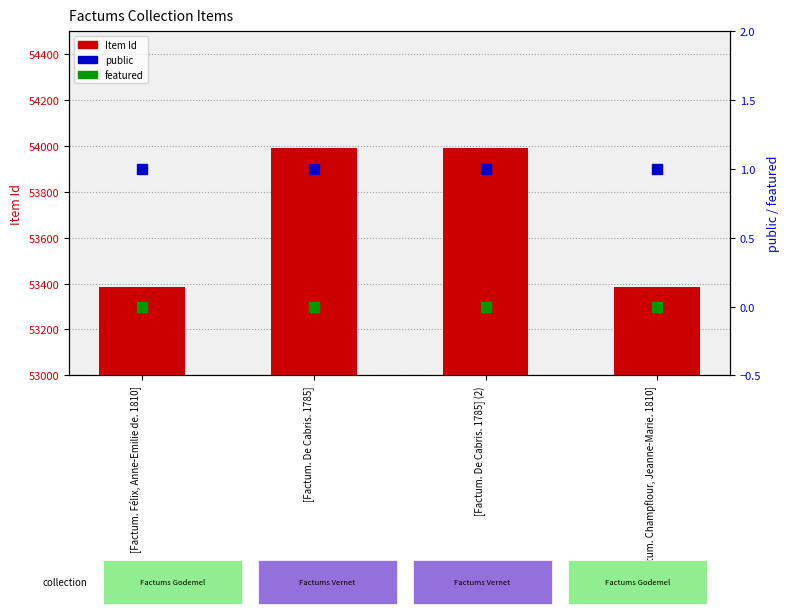

At which category is the sum across all series the highest?

[Factum. De Cabris. 1785]